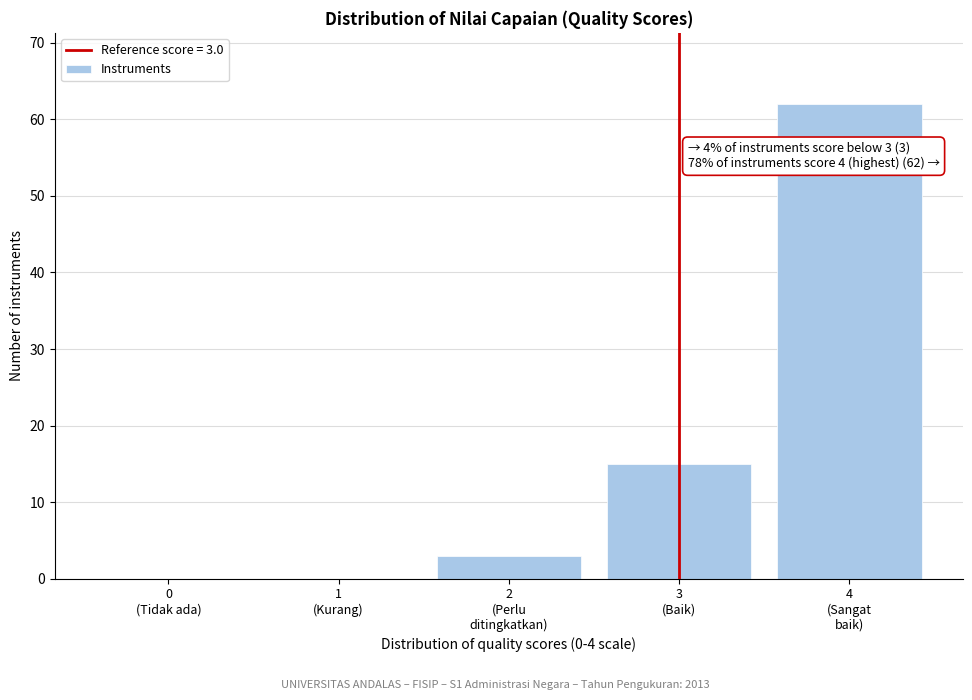

What is the sum of all values?

80